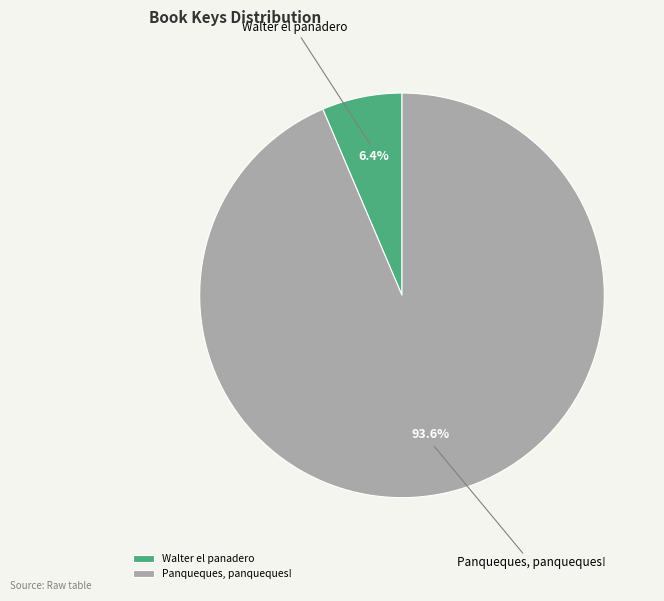

Which slice is the largest?

Panqueques, panqueques!